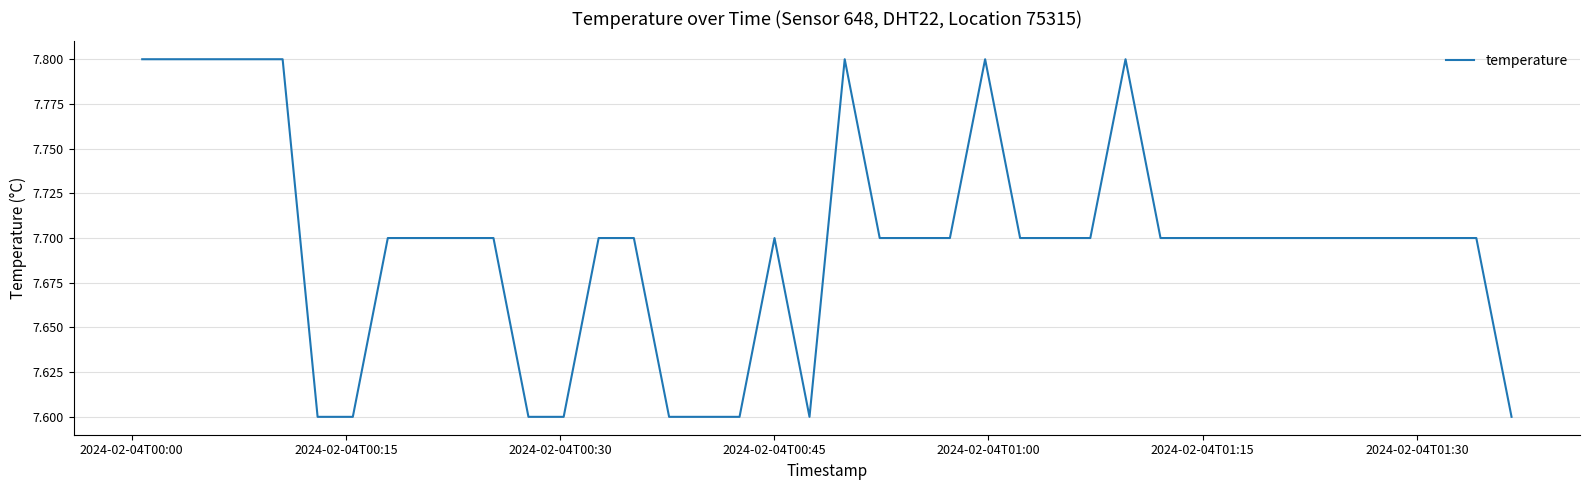

What is the maximum value shown in the chart?

7.8